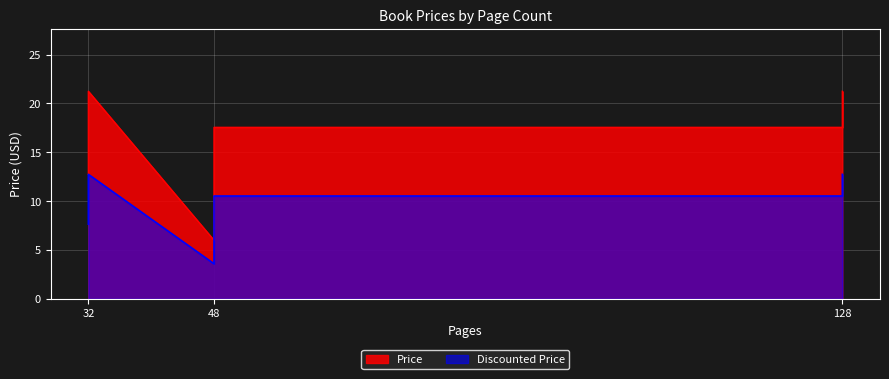

The chart shows a value of 26.4 at 128. True or false?

False